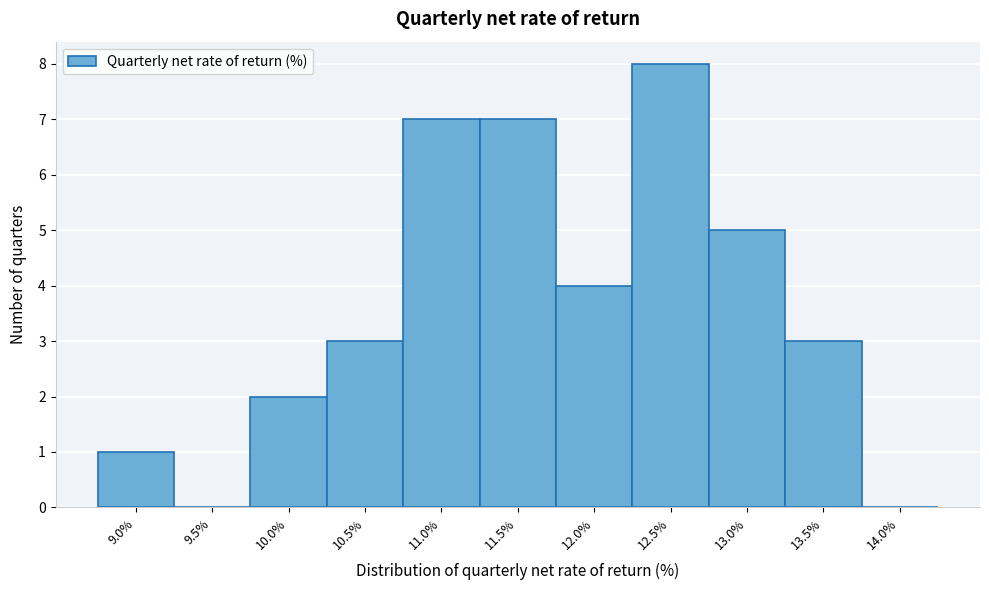

Reading left to right, list all the values displayed in this chart.

9.0%=1	9.5%=0	10.0%=2	10.5%=3	11.0%=7	11.5%=7	12.0%=4	12.5%=8	13.0%=5	13.5%=3	14.0%=0